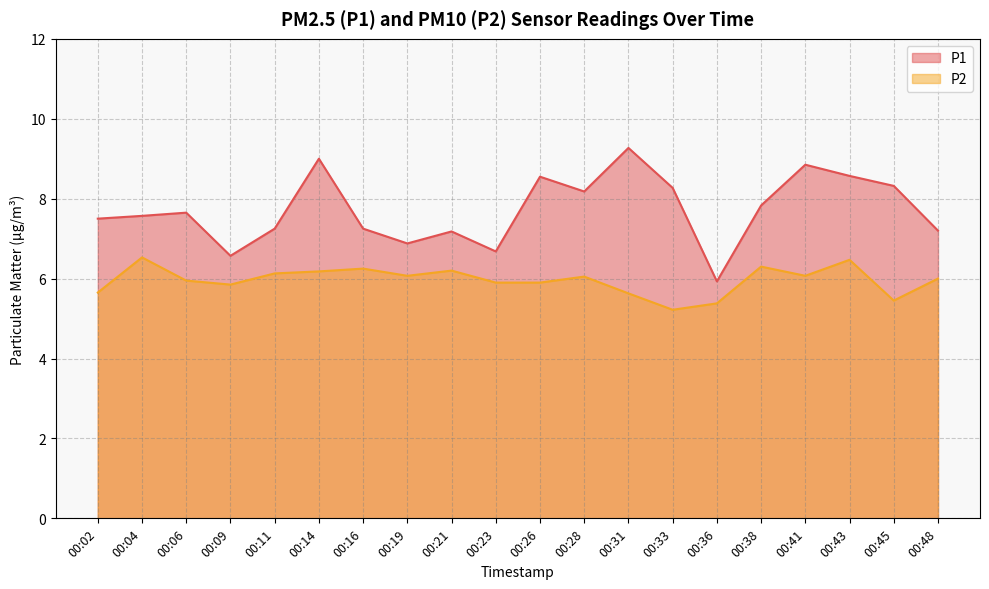

What is the difference between the maximum and minimum values in the P2 series?

1.3